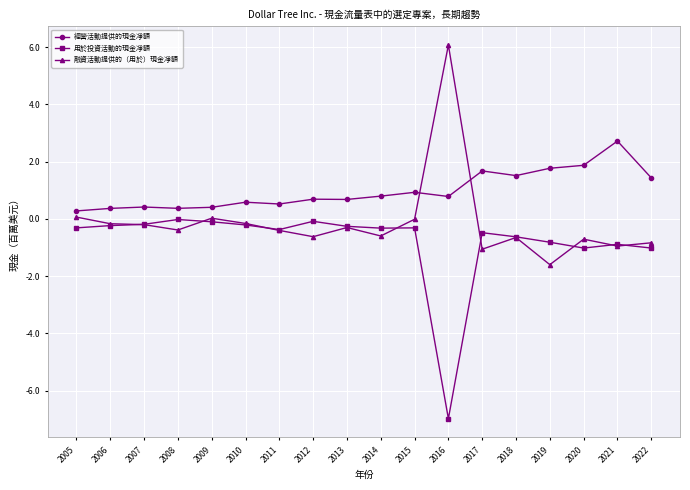

True or false: 用於投資活動的現金凈額 has more than 0 points higher than both neighbors.

True